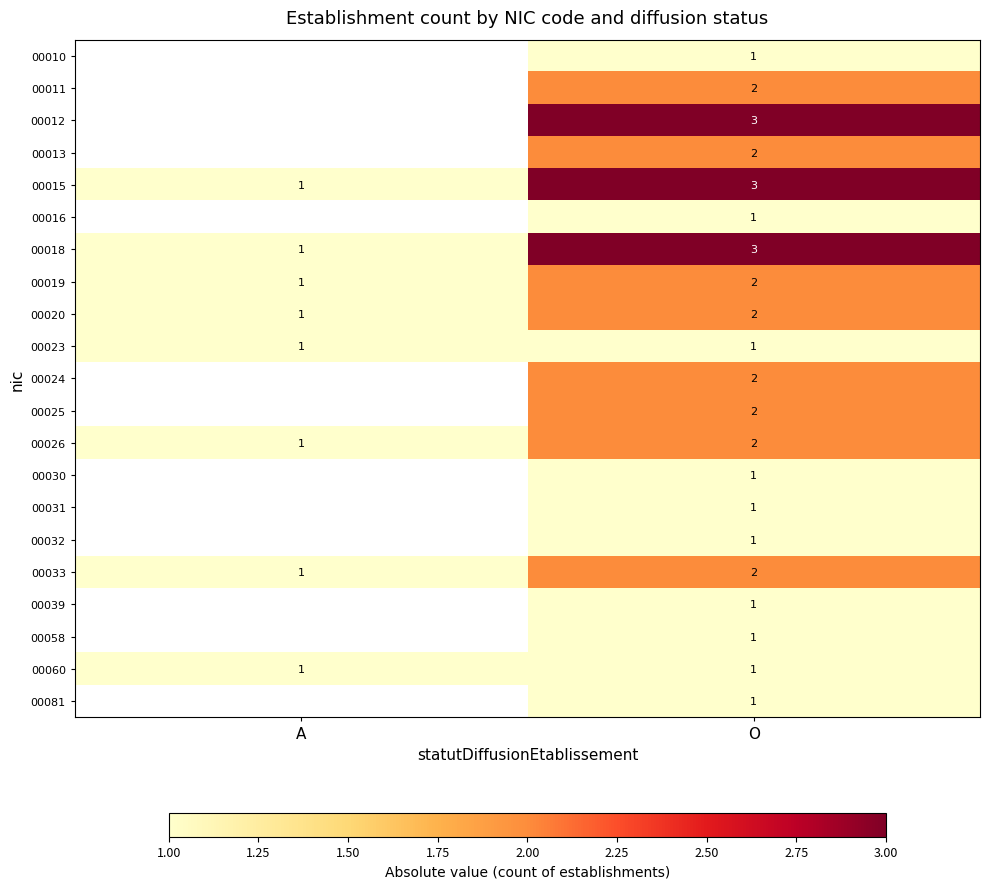

At which label is 00019 closest to 1?

A